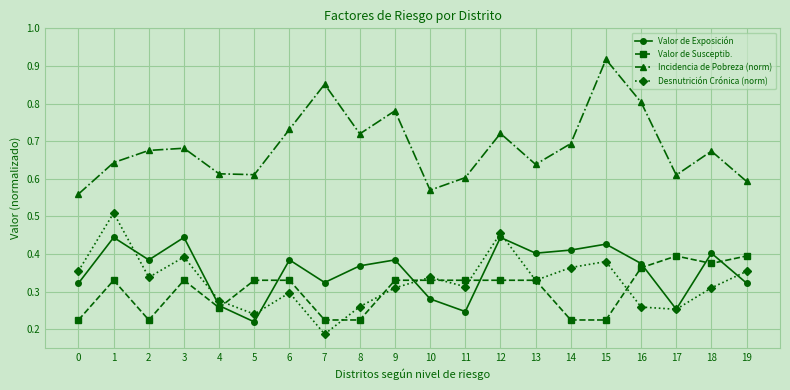

Which label corresponds to the smallest value in the chart?

7